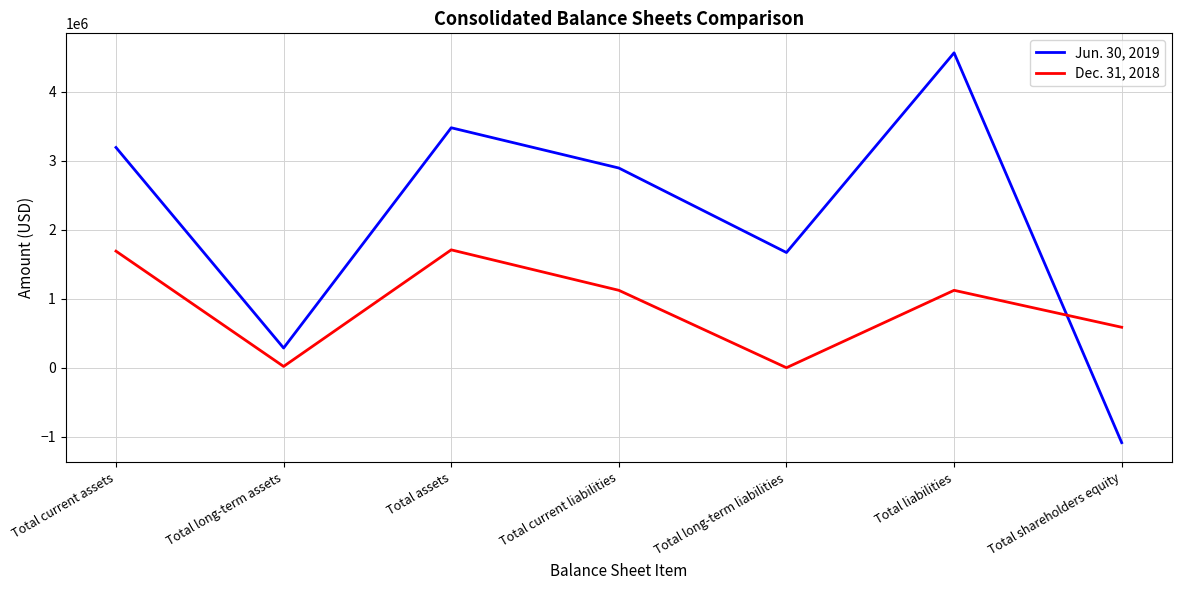

What is the difference between the highest and lowest values at Total long-term liabilities?

1670788